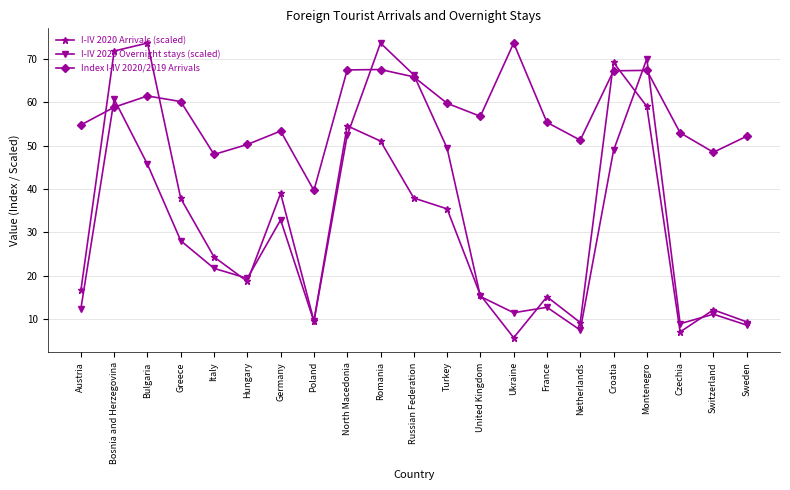

How many lines are shown in the chart?

3